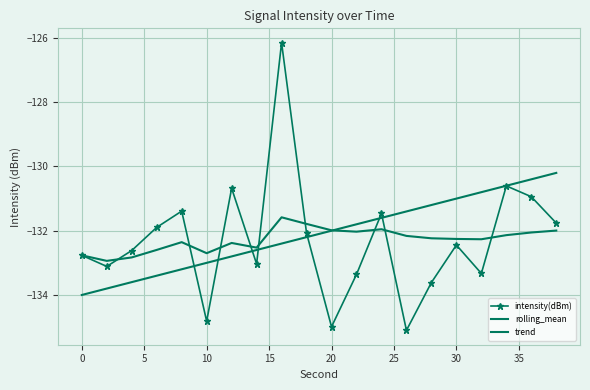

What are all the series names shown in the legend?

intensity(dBm), rolling_mean, trend